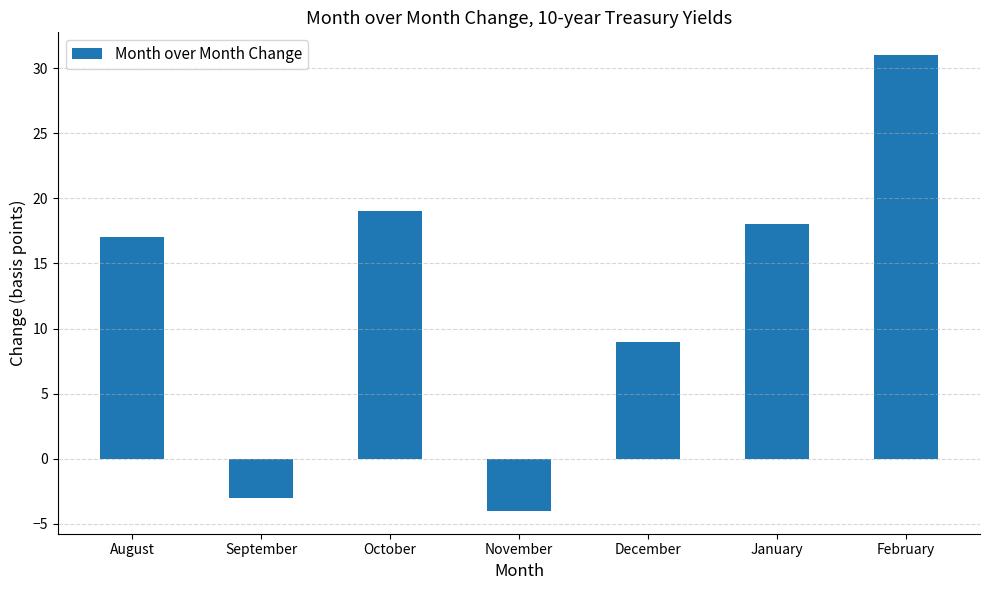

The chart shows a value of 23 at August. True or false?

False